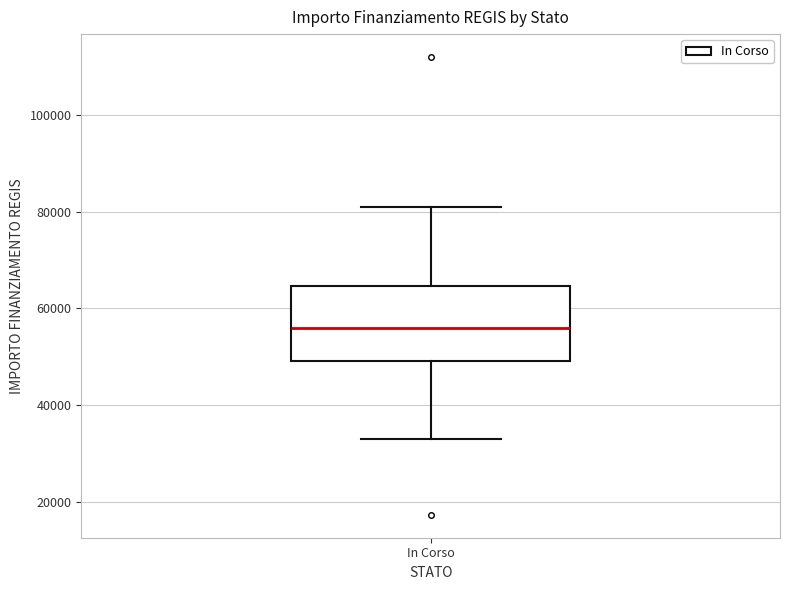

Where does the median line of the box for In Corso sit on the y-axis? The values are not printed on the chart, so give them approximately, as read against the axis.

56000